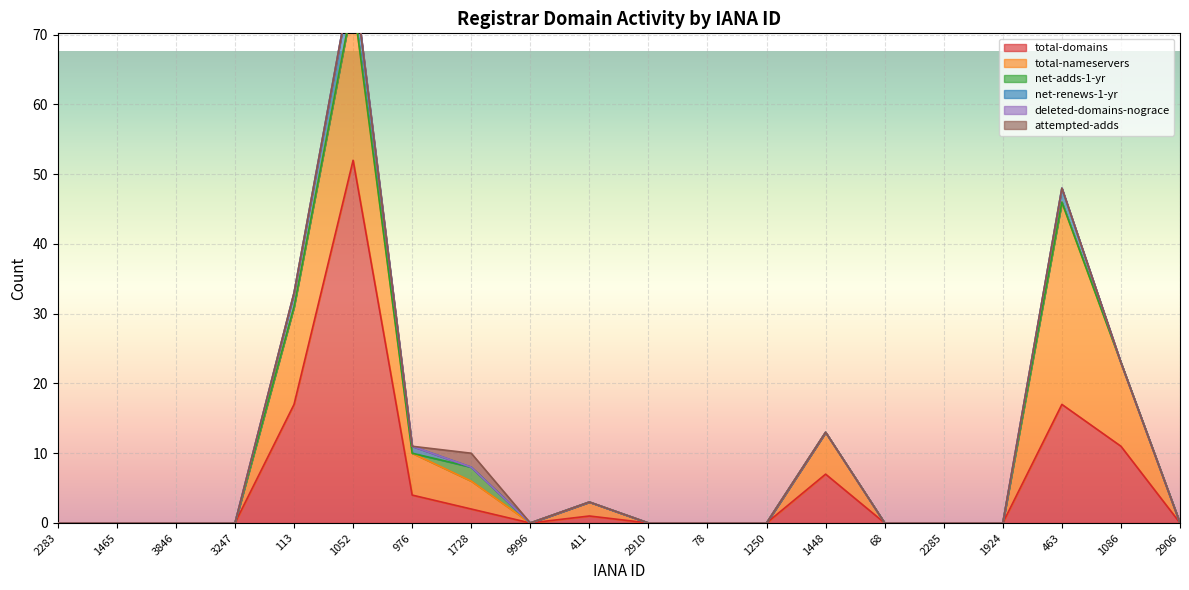

What is the sum of all net-renews-1-yr values?

9